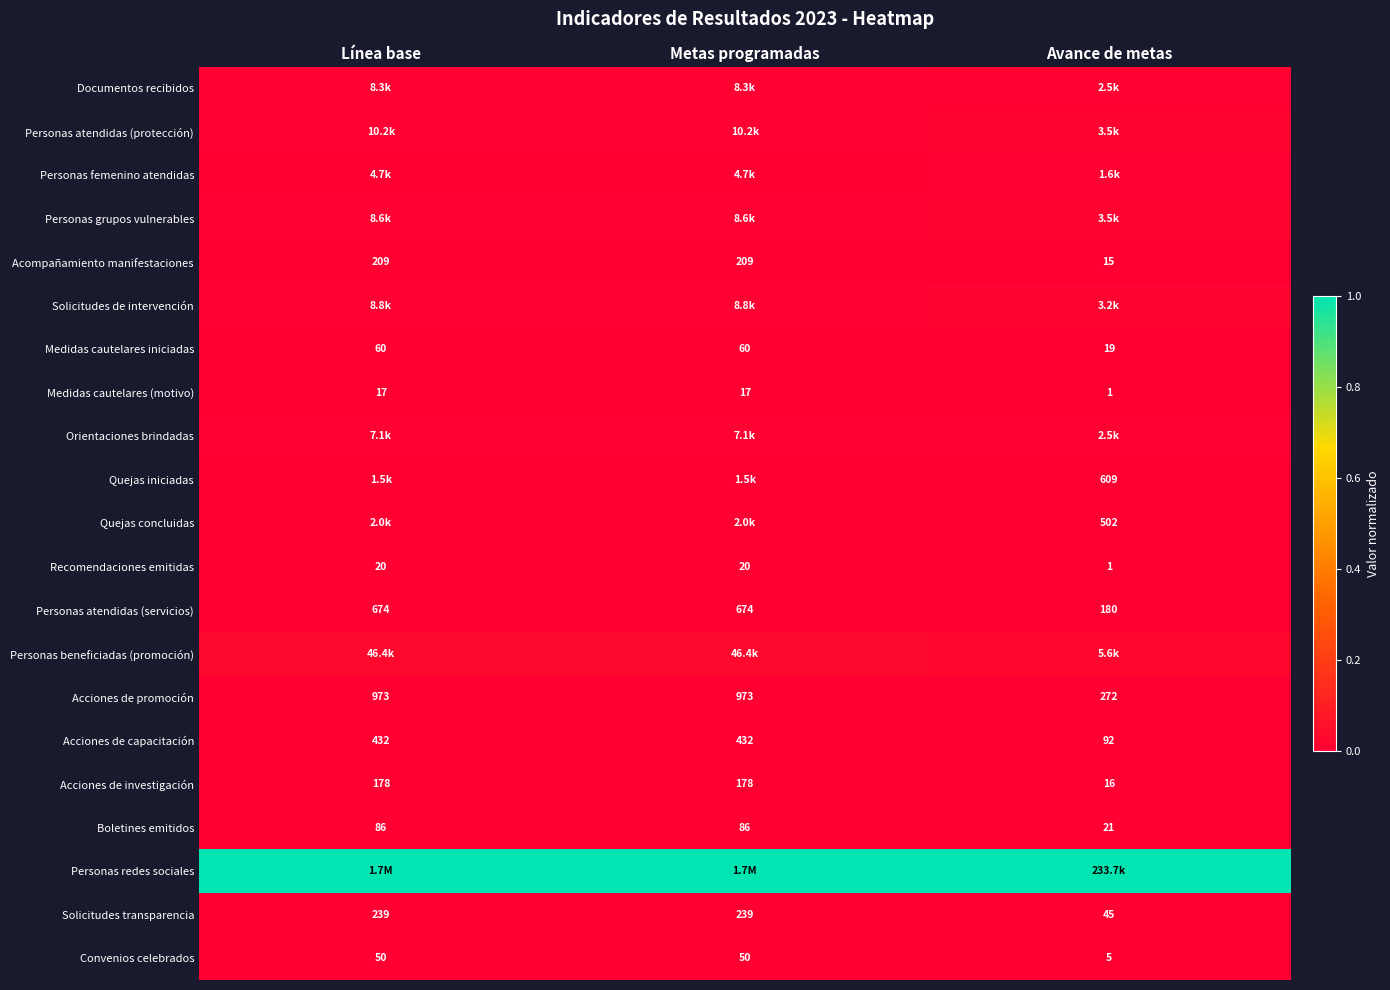

Is the value of Medidas cautelares (motivo) at Línea base greater than the value of Boletines emitidos at Línea base?

No